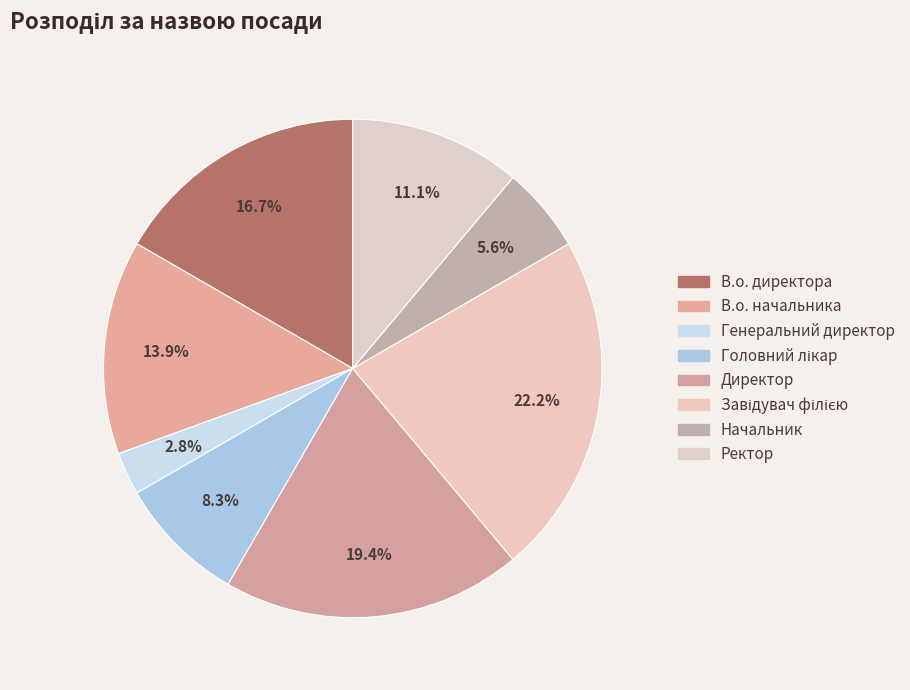

How many slices are in this pie chart?

8